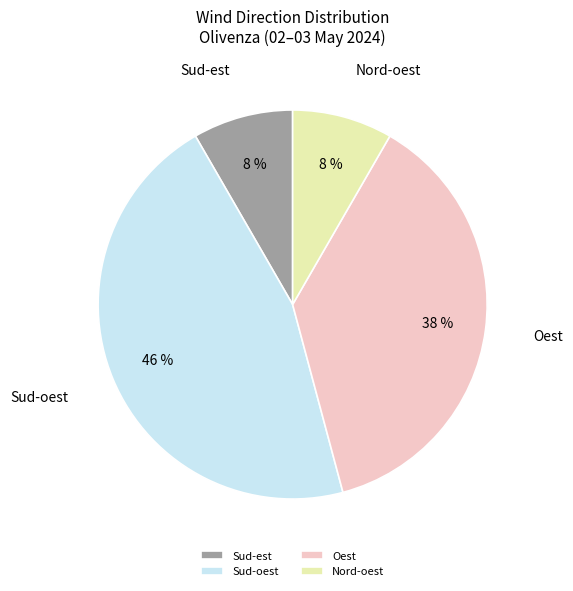

What is the largest slice in the pie chart?

Sud-oest